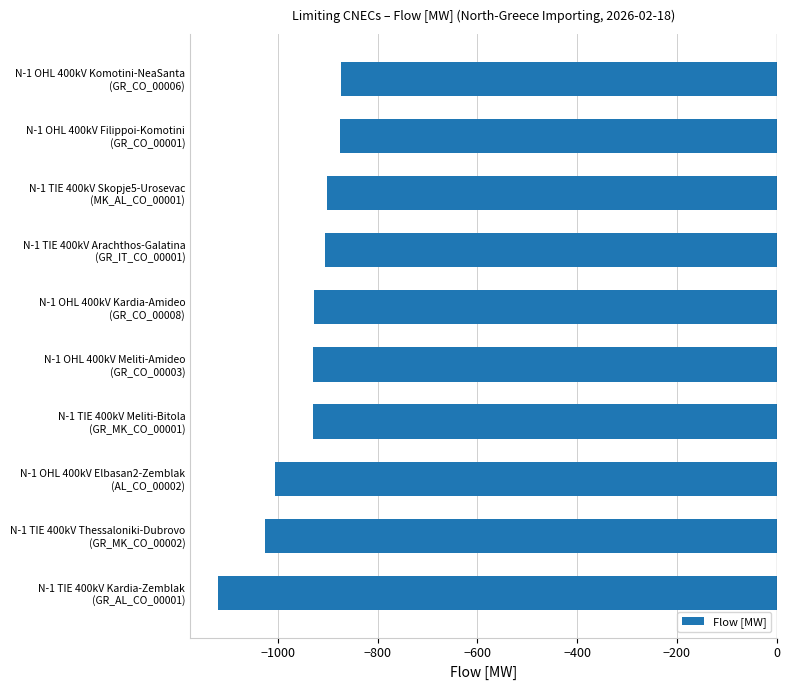

What is the difference between the maximum and minimum values?

246